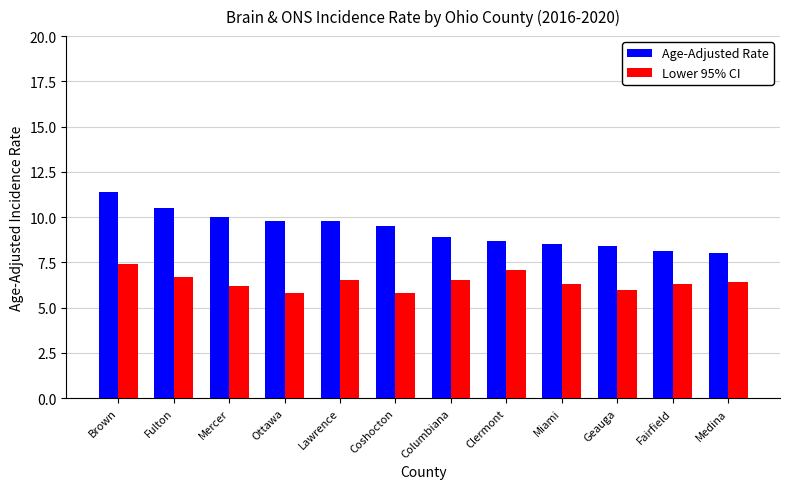

What is the maximum value shown in the chart?

11.4